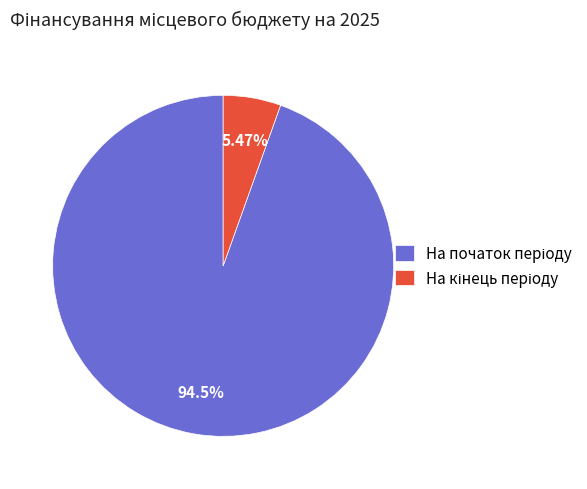

Does any single category account for the majority?

Yes